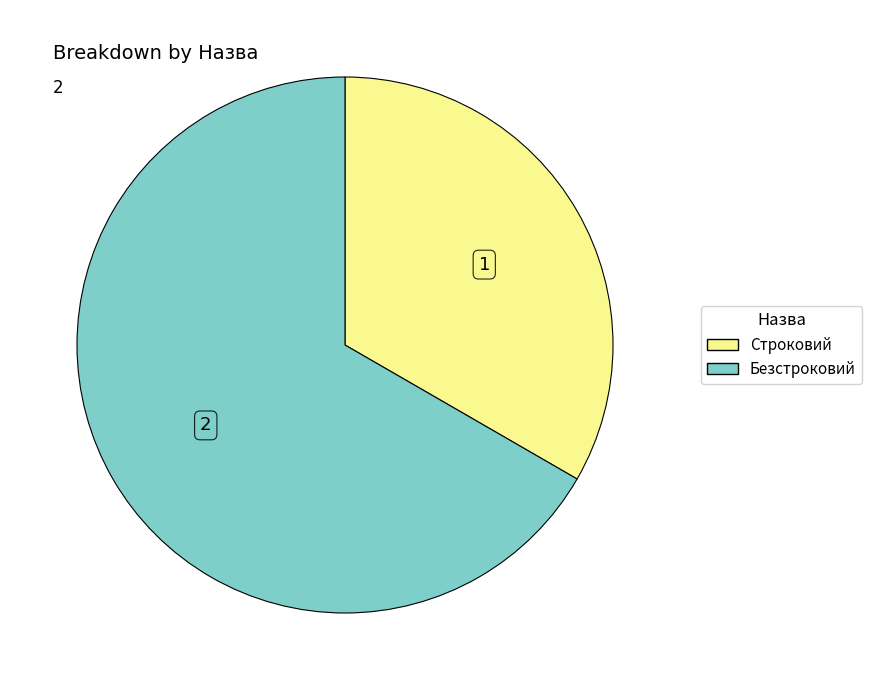

What is the smallest slice in the pie chart?

Строковий